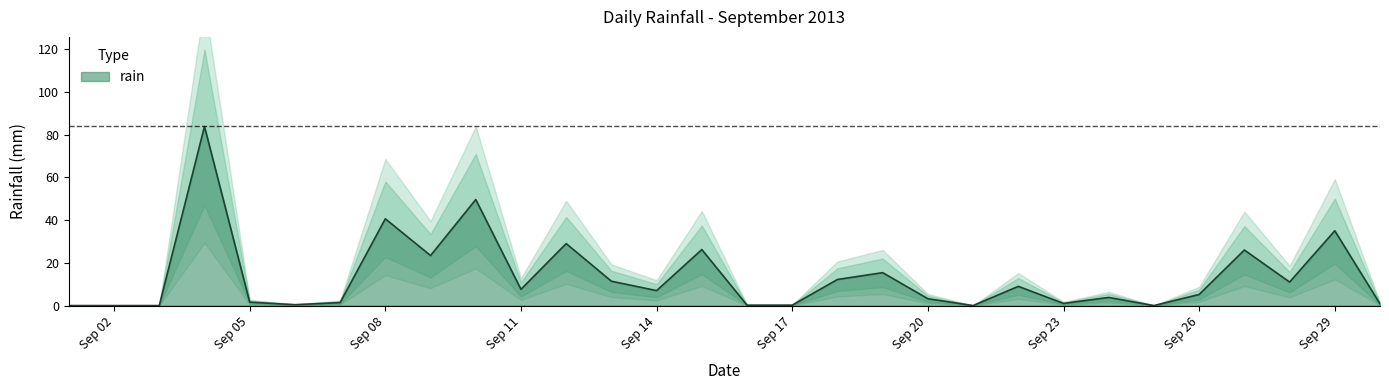

What is the greatest value displayed?

83.8